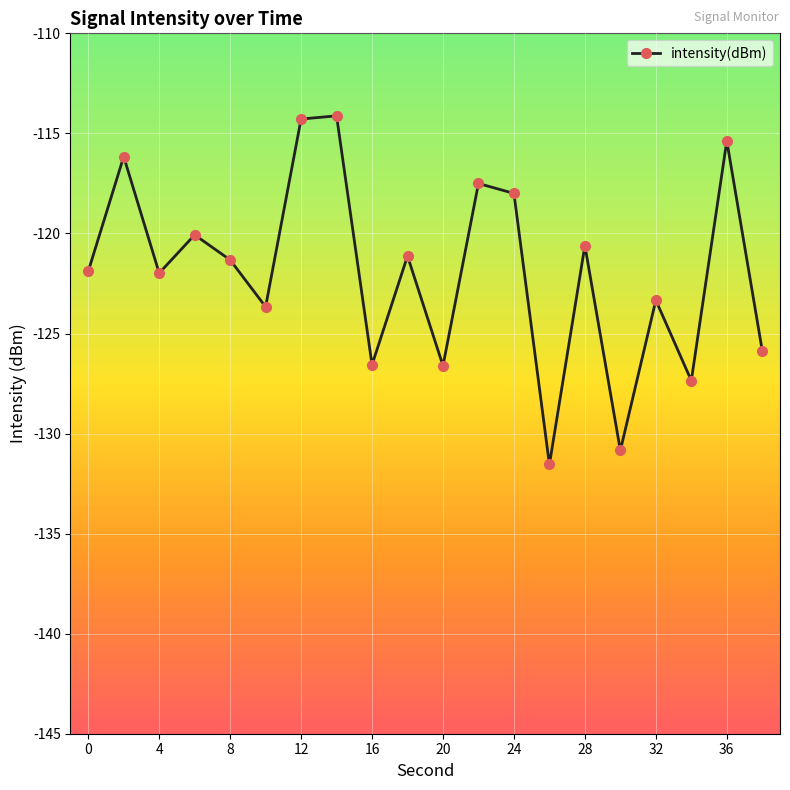

What is the smallest value displayed?

-131.5